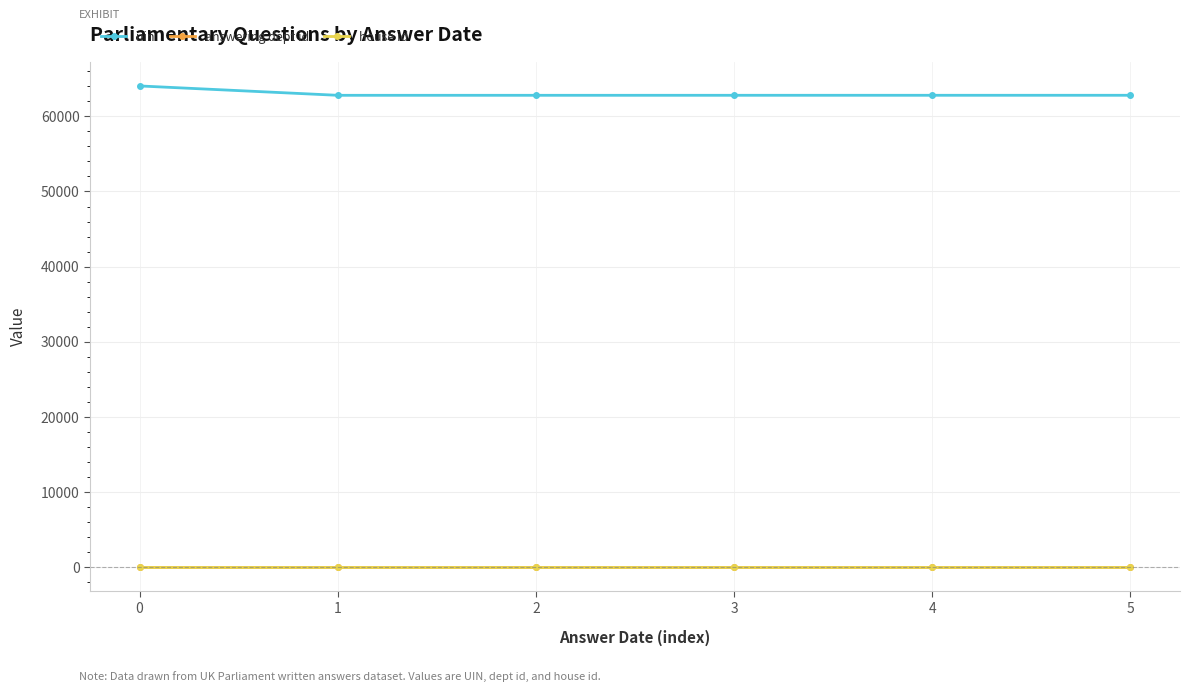

True or false: answering dept id has more than 2 points higher than both neighbors.

False